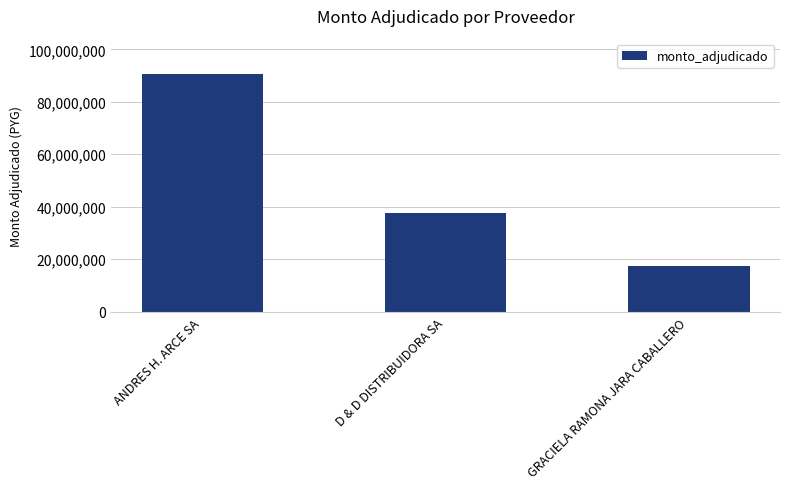

Approximately how many times larger is the value at ANDRES H. ARCE SA compared to GRACIELA RAMONA JARA CABALLERO?

5.1